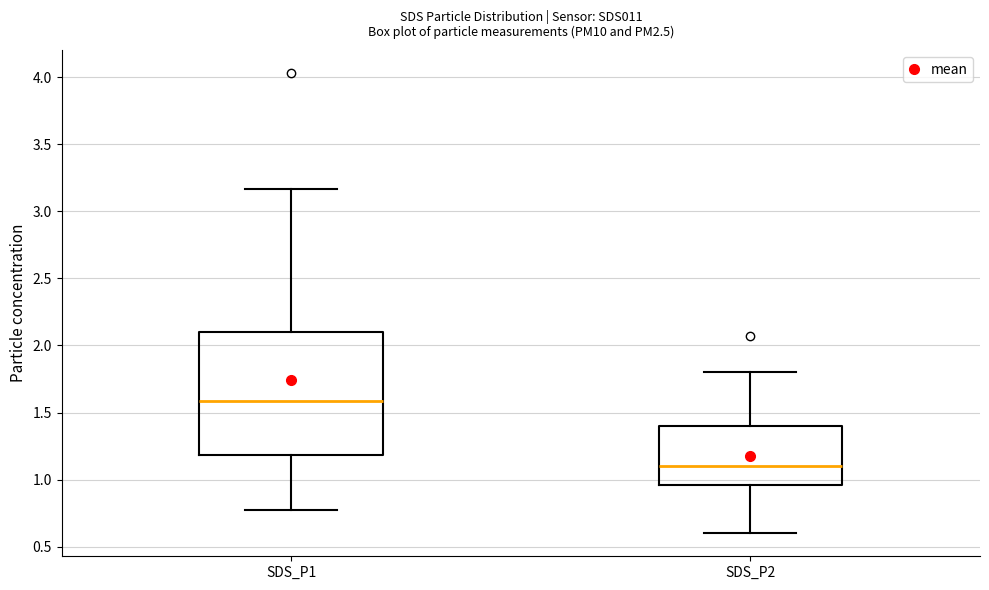

Where is the lower edge of the box for SDS_P1 on the y-axis? The values are not printed on the chart, so give them approximately, as read against the axis.

1.20